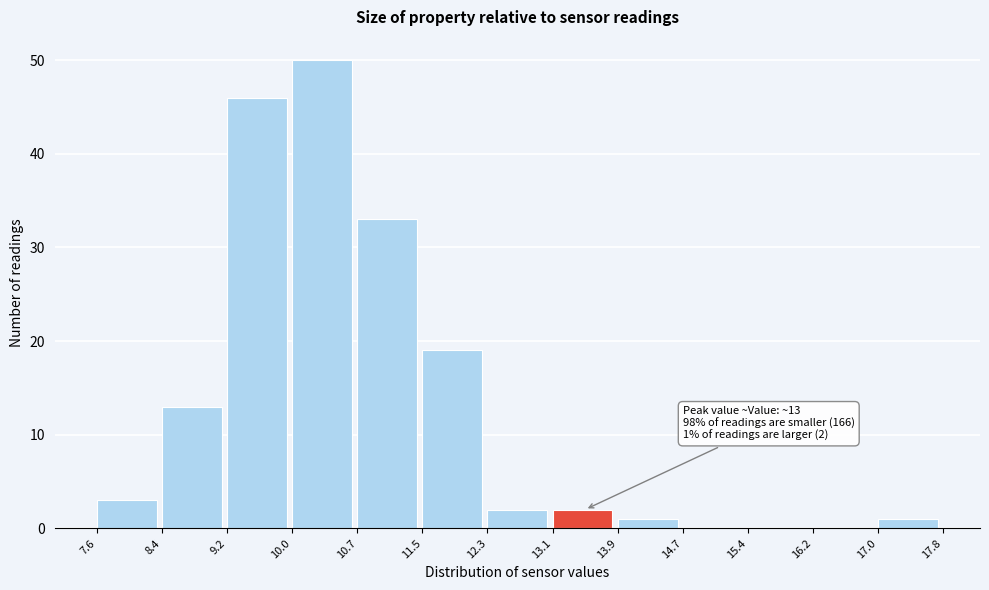

Over which range of the x-axis is the bar tallest?

10.0 to 10.7